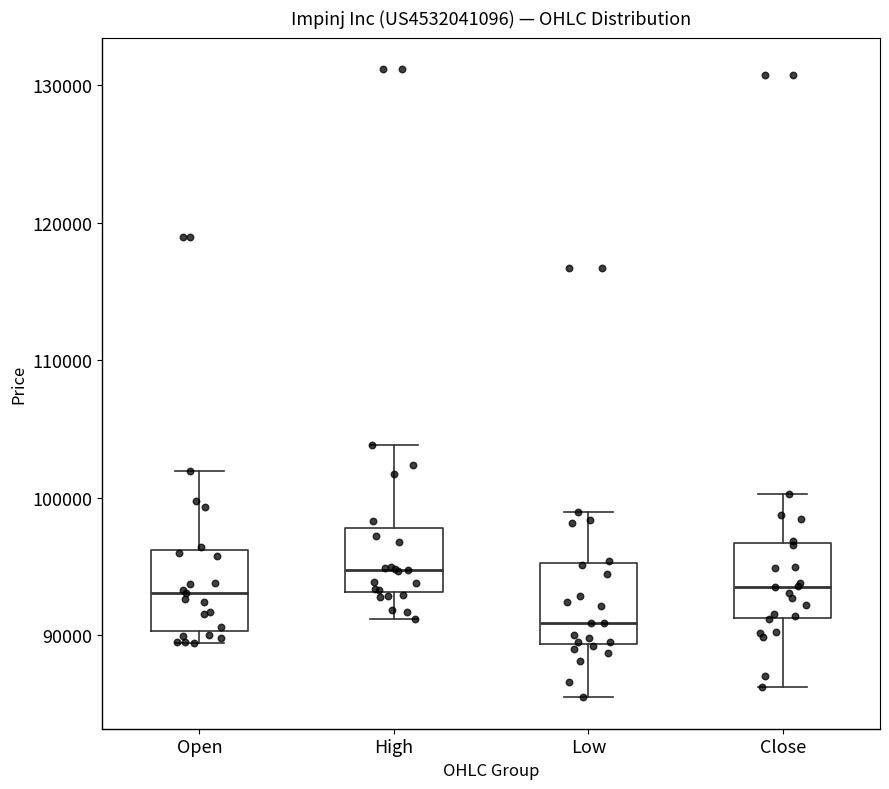

Reading left to right, transcribe this box plot: for each box, give where its median line is, the range the box spans, and where its two whiskers end, as read against the y-axis. The values are not printed on the chart, so give them approximately, as read against the axis.

Open: median 93000, box 90000 to 96000, whiskers 89000 to 102000
High: median 95000, box 93000 to 98000, whiskers 91000 to 104000
Low: median 91000, box 89000 to 95000, whiskers 86000 to 99000
Close: median 93000, box 91000 to 97000, whiskers 86000 to 100000